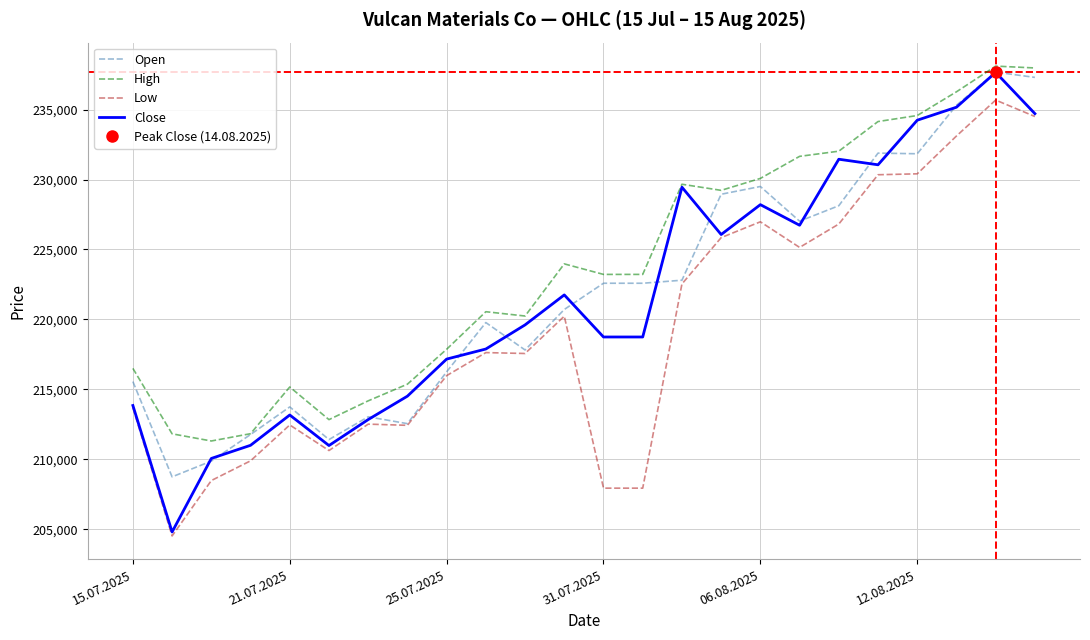

The Low series shows 47709 at 21.07.2025. True or false?

False